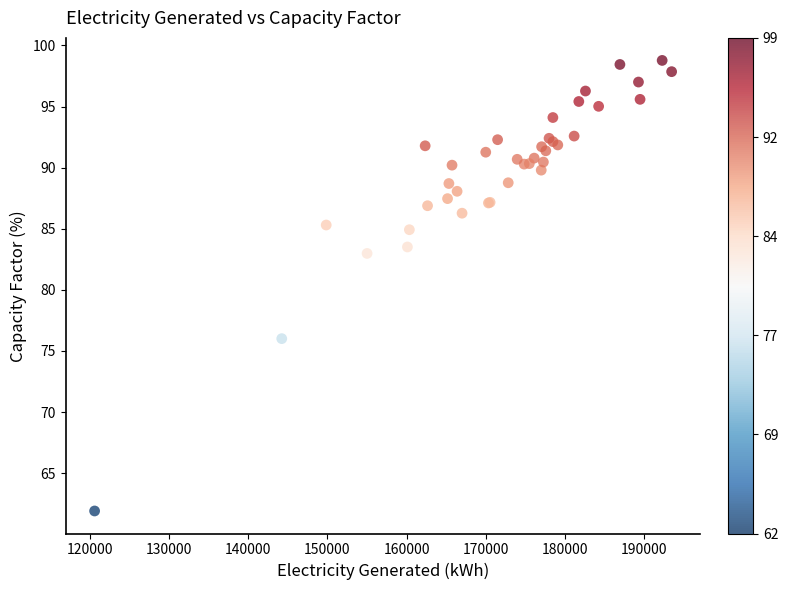

What Y value in the scatter plot is closest to 80?

83.0